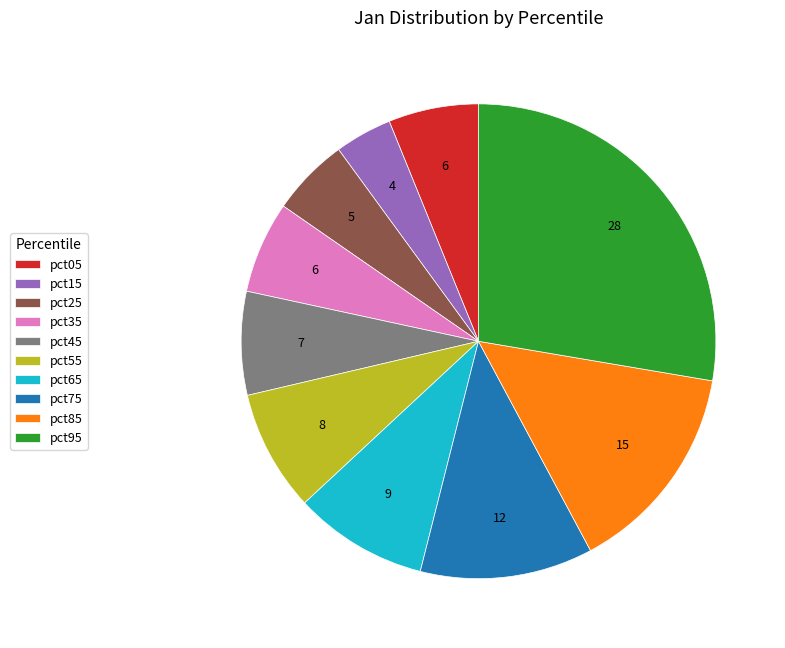

How many slices are in this pie chart?

10